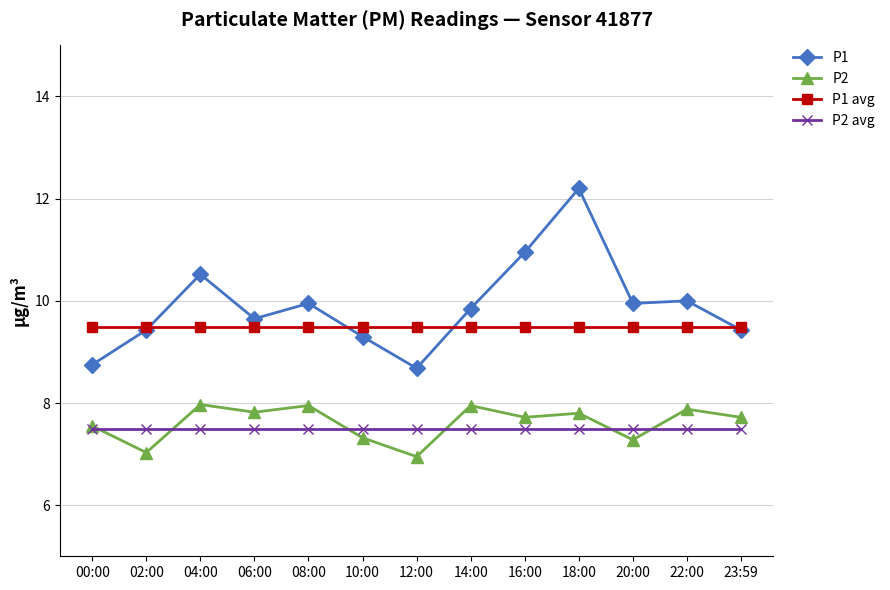

What is the lowest value of the P1 series?

8.7